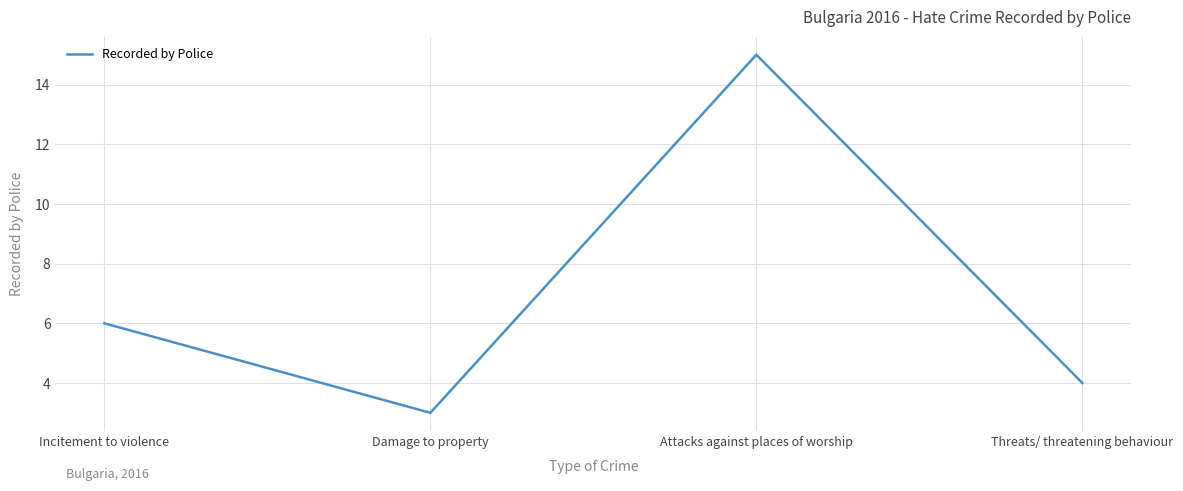

The value at Incitement to violence is 6. True or false?

True